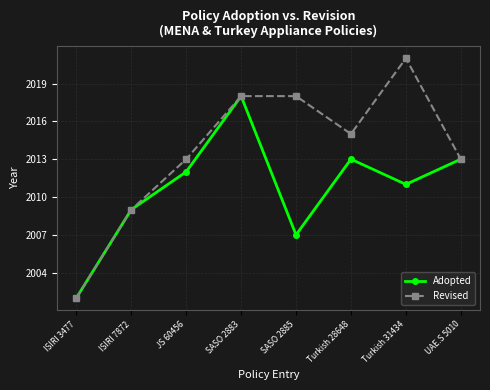

Rank the series at Turkish 31434 from highest to lowest value.

Revised, Adopted